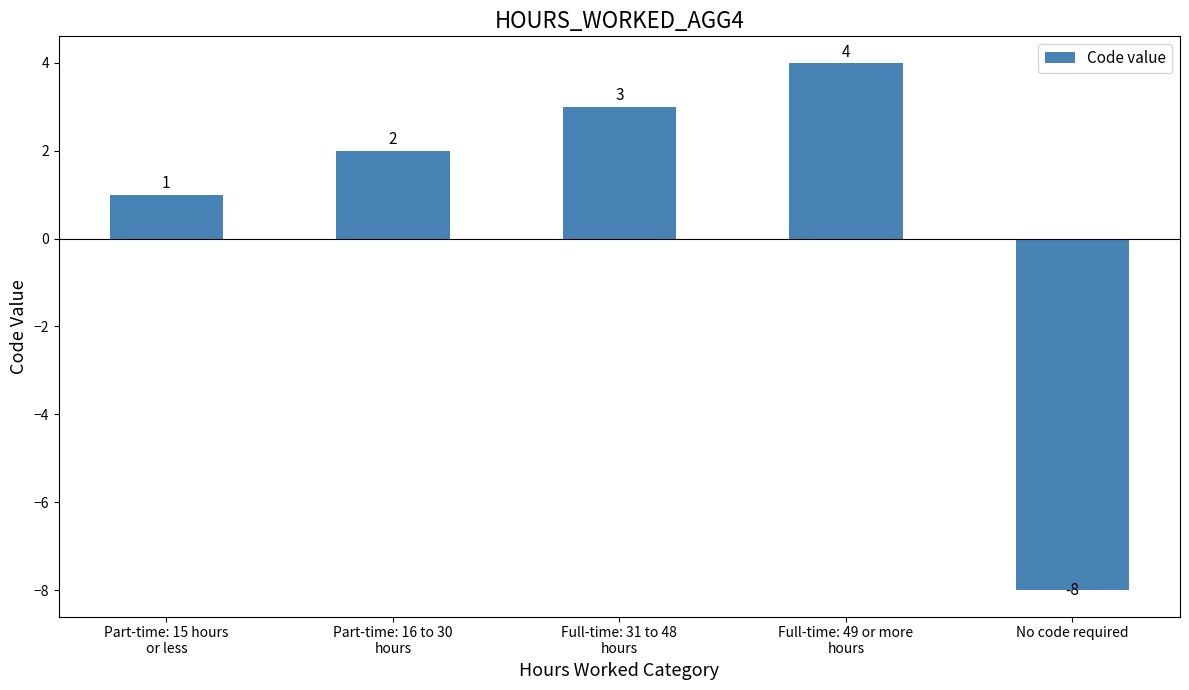

Rank the categories by value from highest to lowest.

Full-time: 49 or more
hours, Full-time: 31 to 48
hours, Part-time: 16 to 30
hours, Part-time: 15 hours
or less, No code required